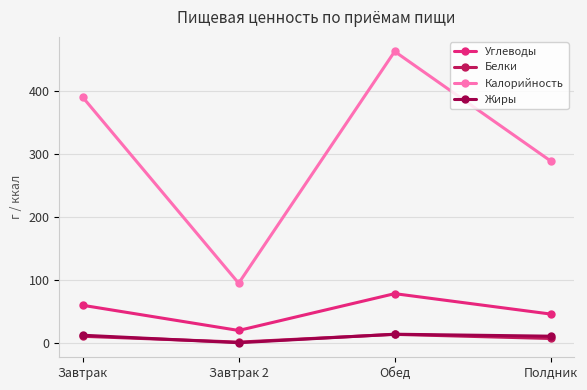

How many data points in Углеводы are above 59?

2